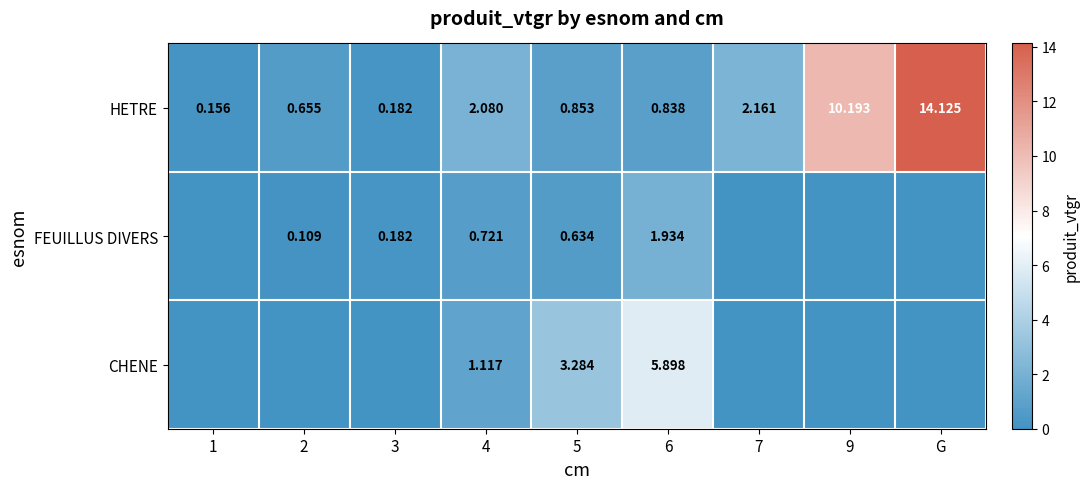

At which label does HETRE reach its peak?

G